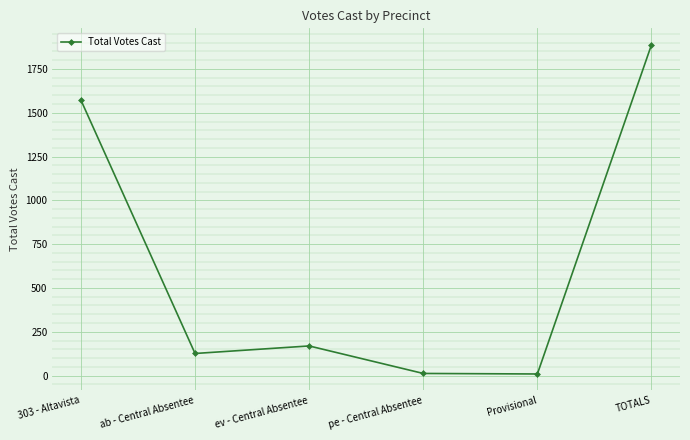

True or false: the data shows 49 at ab - Central Absentee.

False